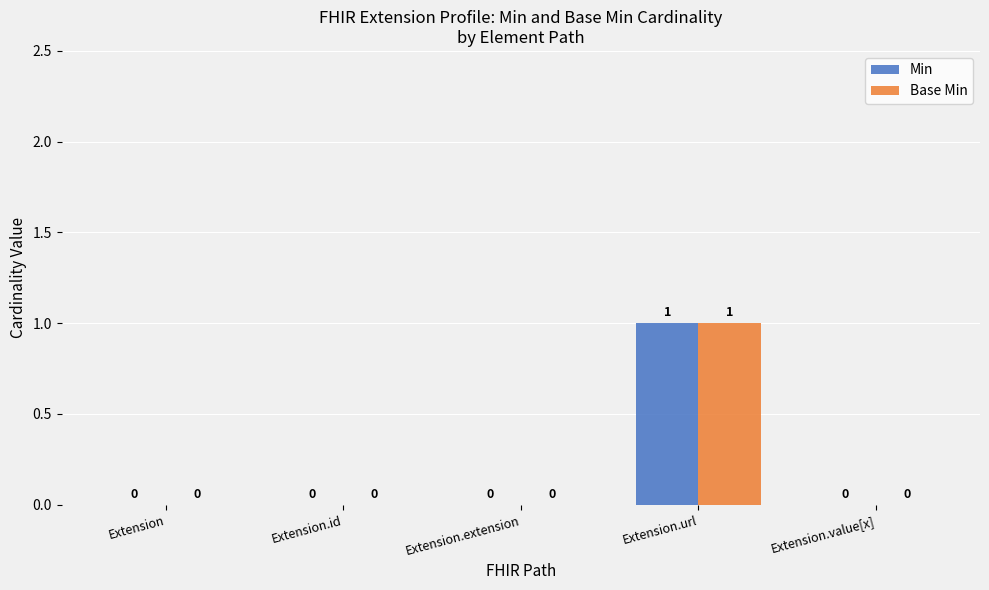

At which category is the sum across all series the highest?

Extension.url